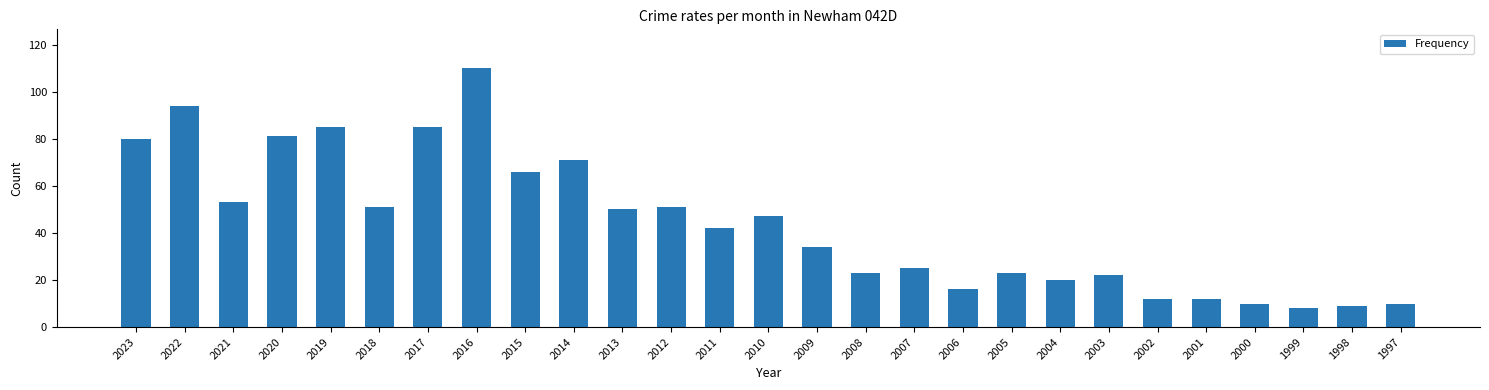

What is the value of the 22nd bar from the left?

12